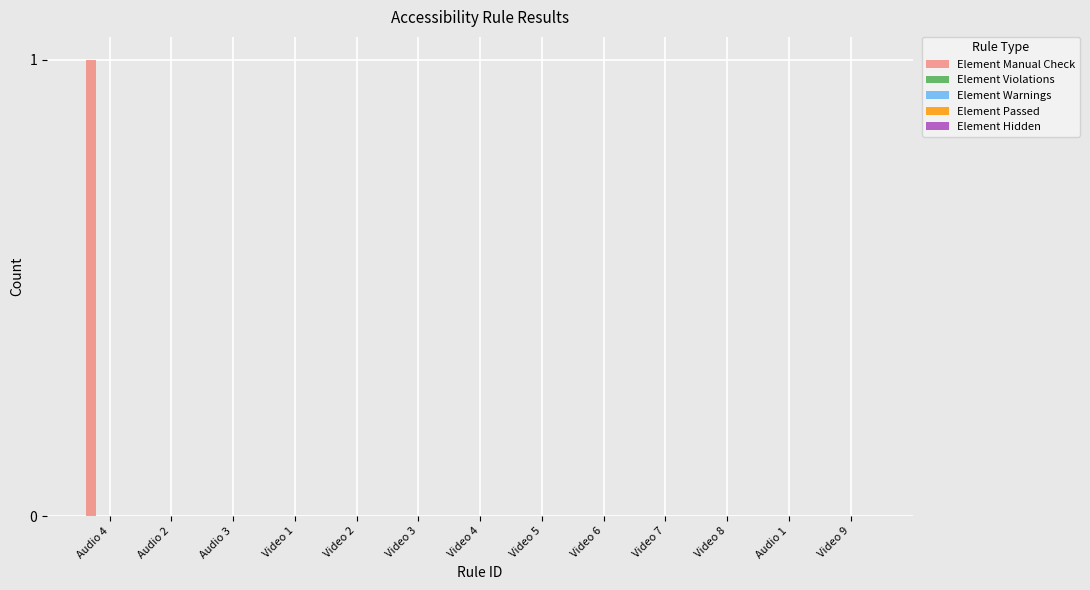

How many categories are shown in the chart?

13